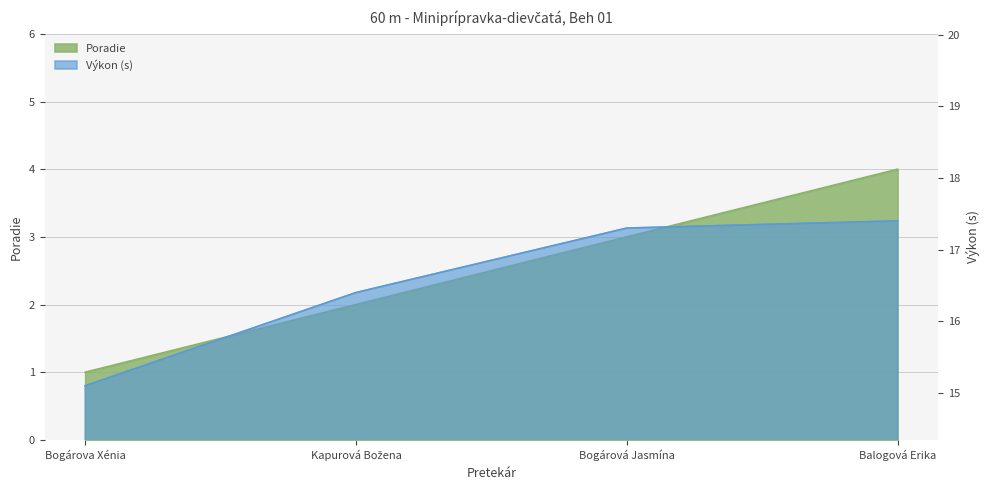

Which series changed the most between Bogárova Xénia and Kapurová Božena?

Výkon